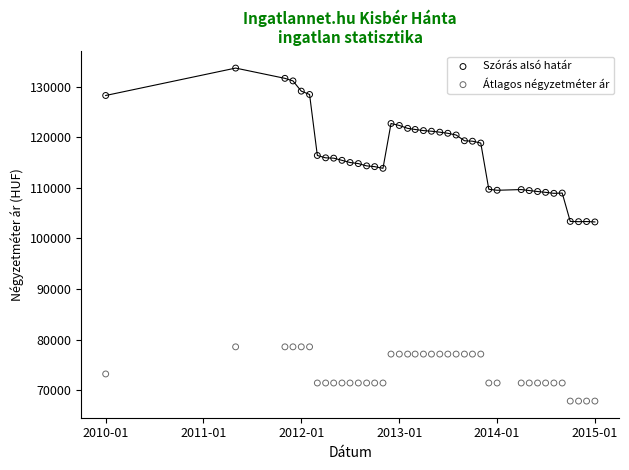

Which series has the largest Y range (max minus min)?

Szórás alsó határ